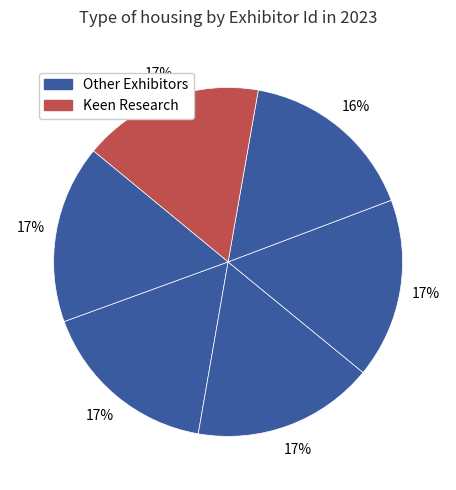

How many segments does this pie chart have?

6